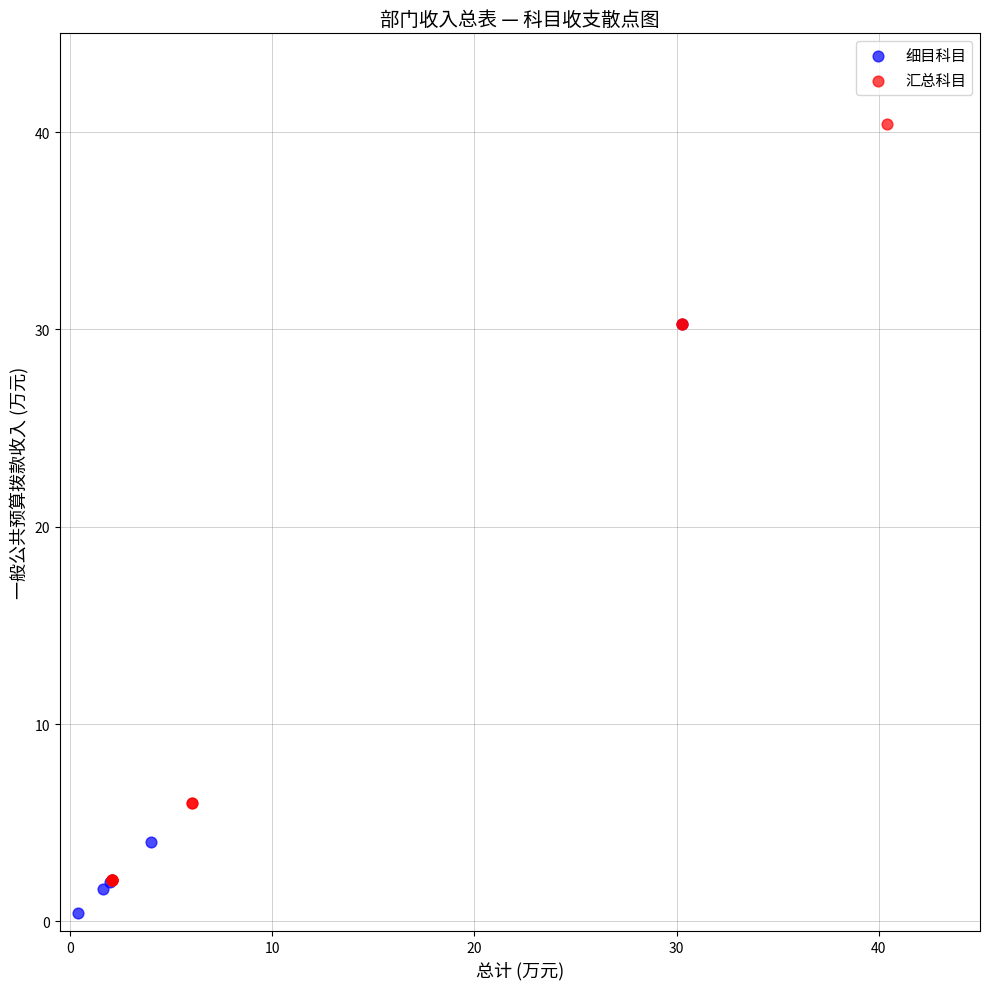

Which series reaches the minimum Y coordinate?

细目科目